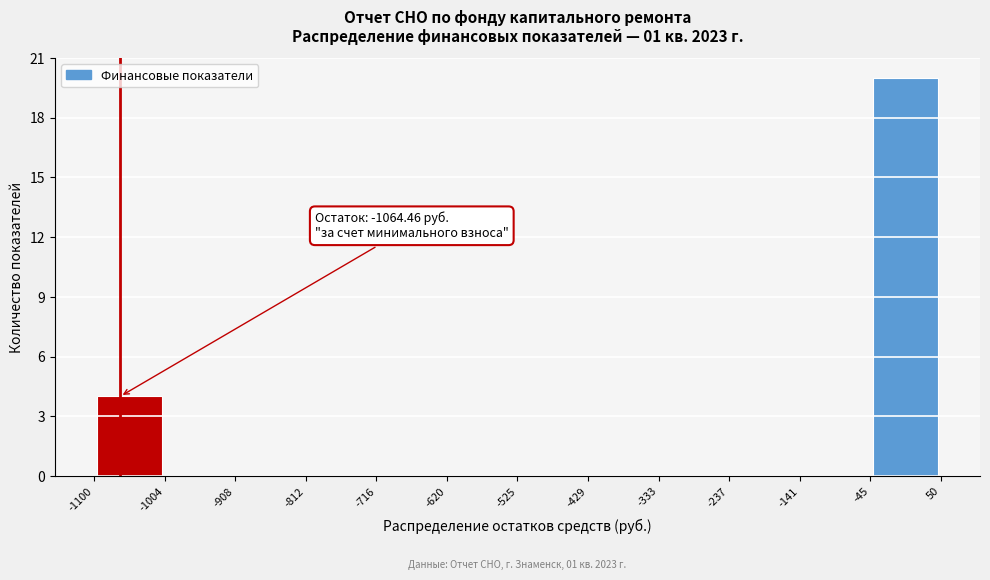

Which range on the x-axis has the tallest bar?

-45 to 50